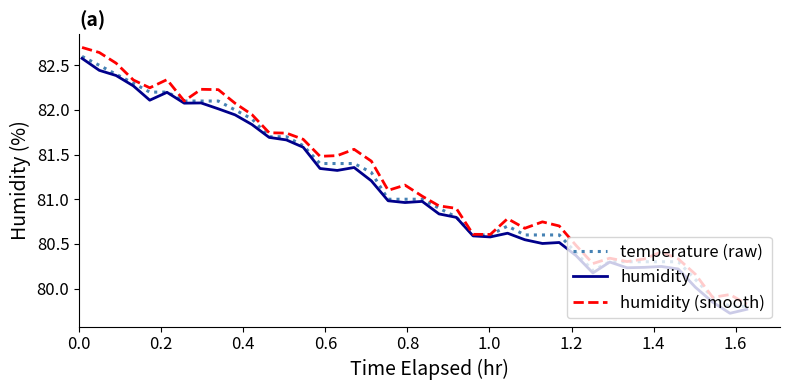

True or false: humidity (smooth) and humidity intersect in this chart.

False